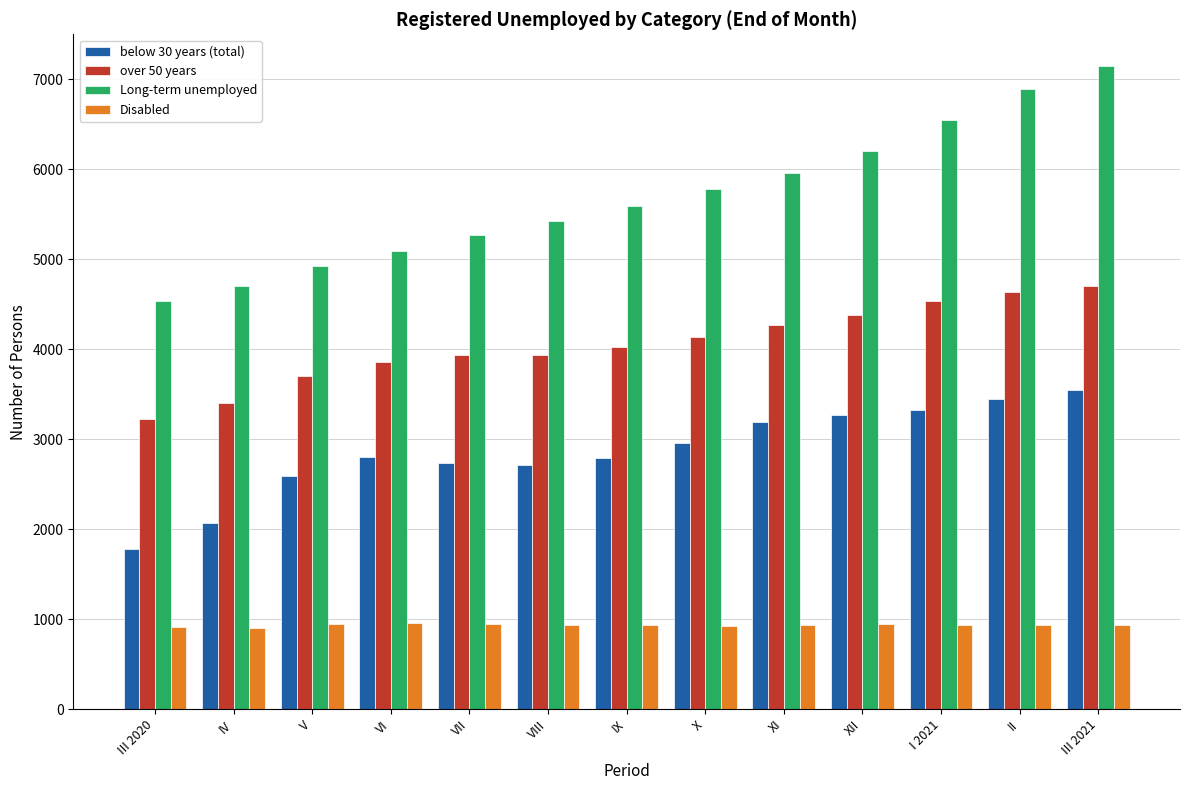

What is the sum of all below 30 years (total) values?

37226